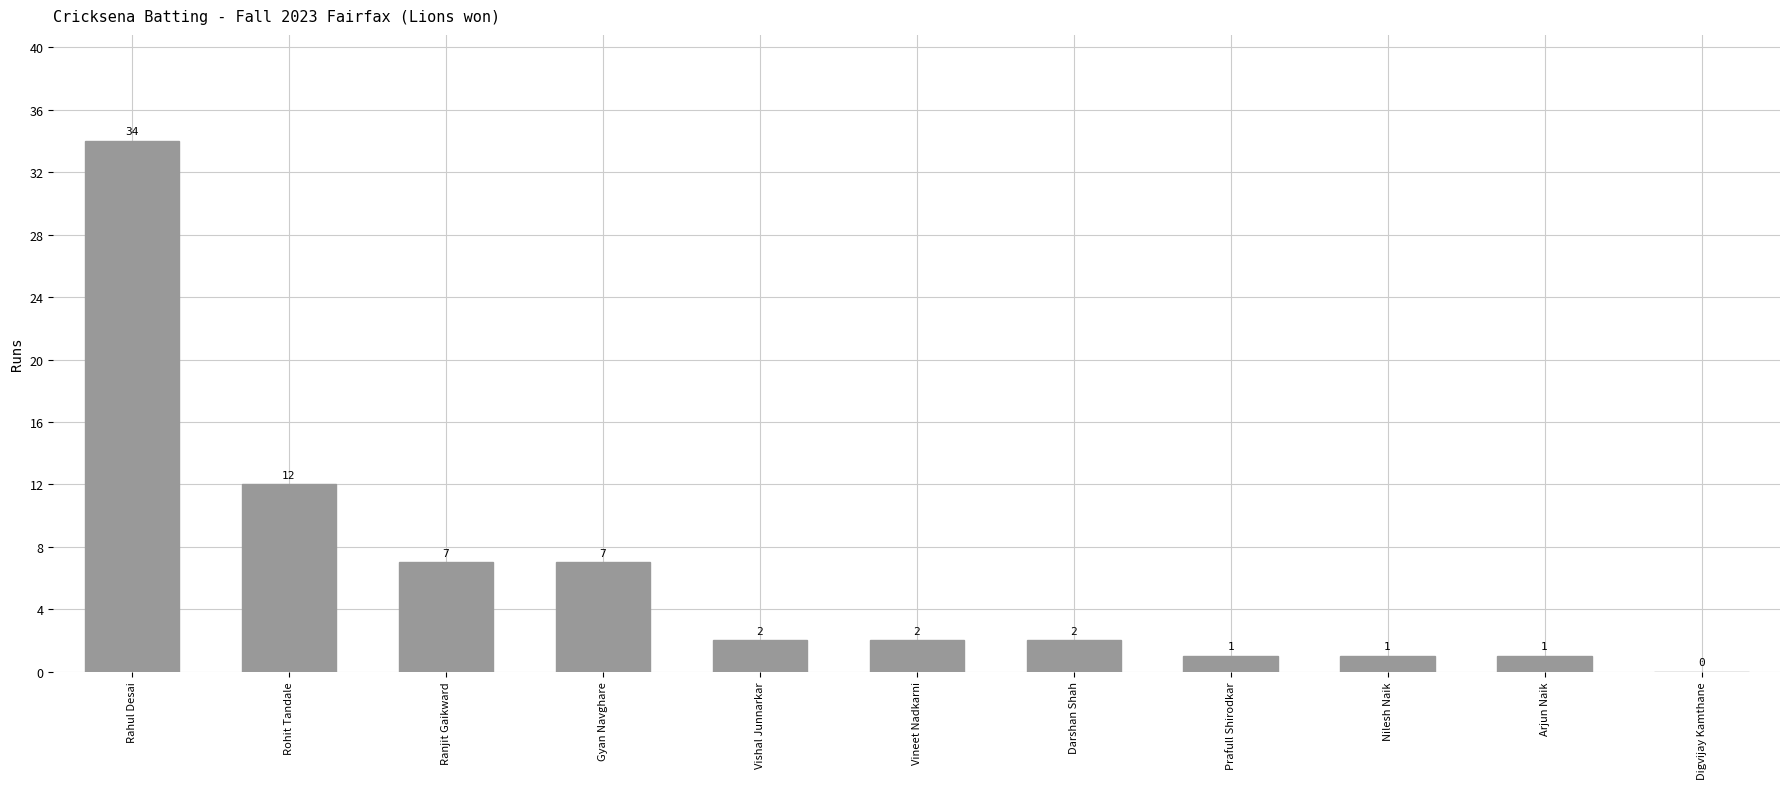

What is the sum of the values at Prafull Shirodkar and Vineet Nadkarni?

3